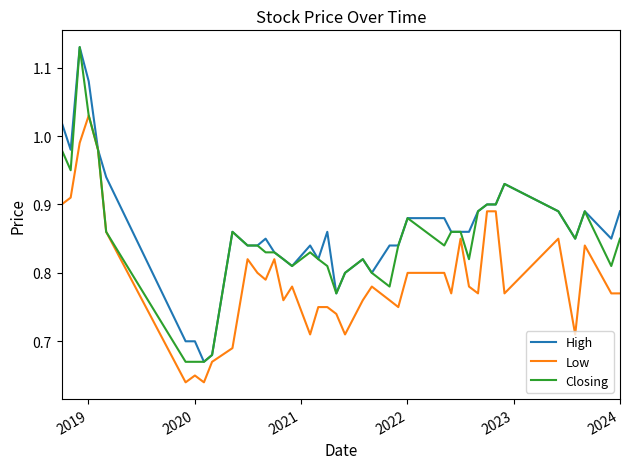

List the series in order of their overall mean, lowest first.

Low, Closing, High